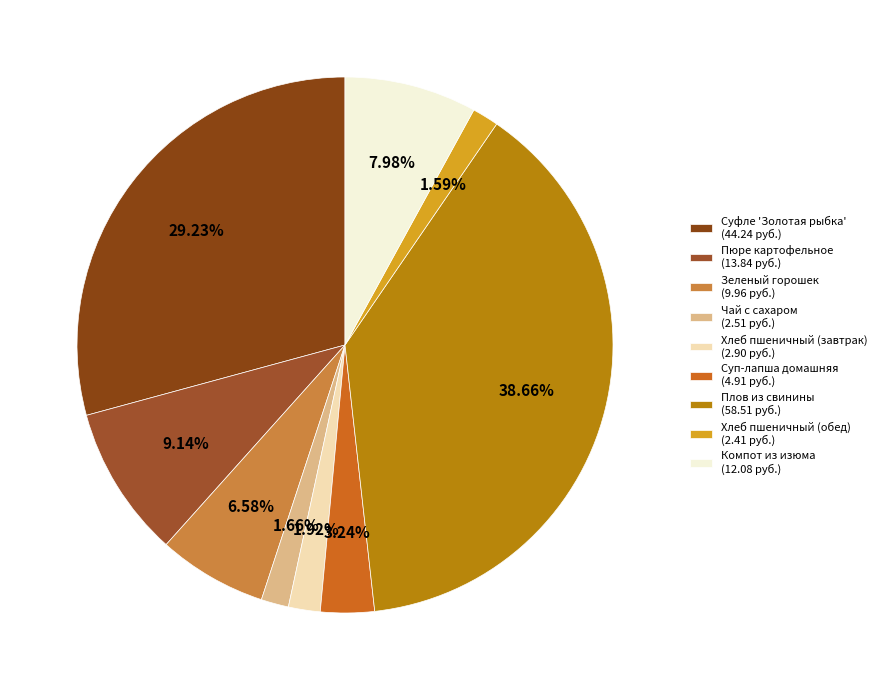

Which has a higher value, Суп-лапша домашняя or Плов из свинины?

Плов из свинины